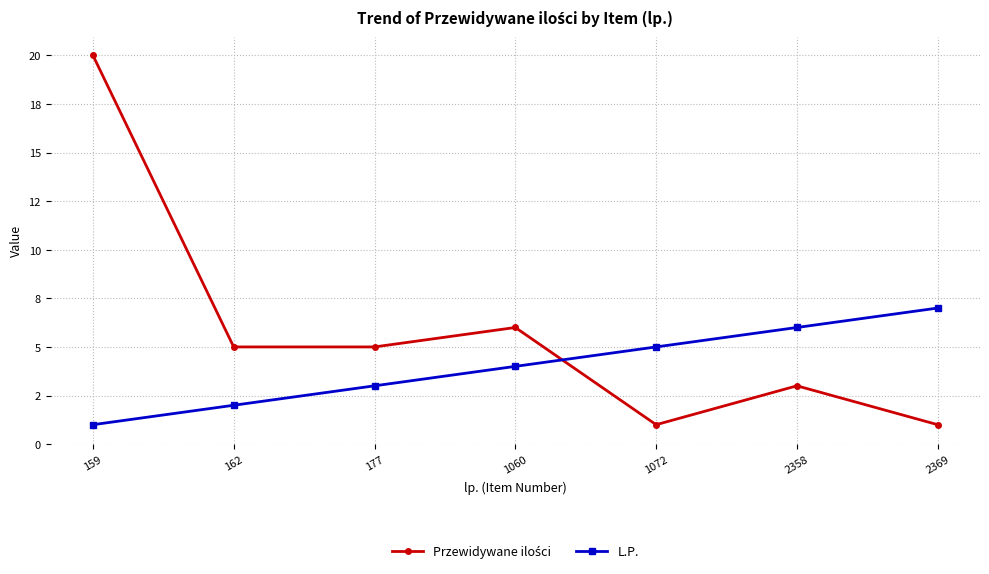

Does the chart have visible grid lines?

Yes